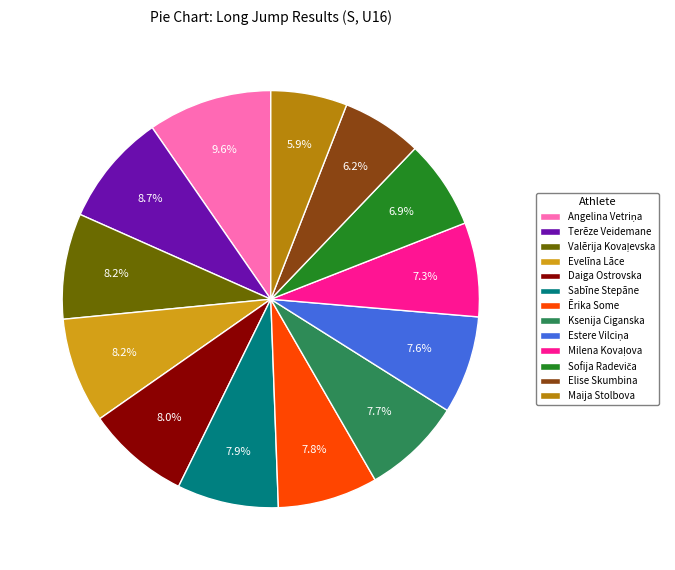

To the nearest percent, what is the average slice percentage?

8%